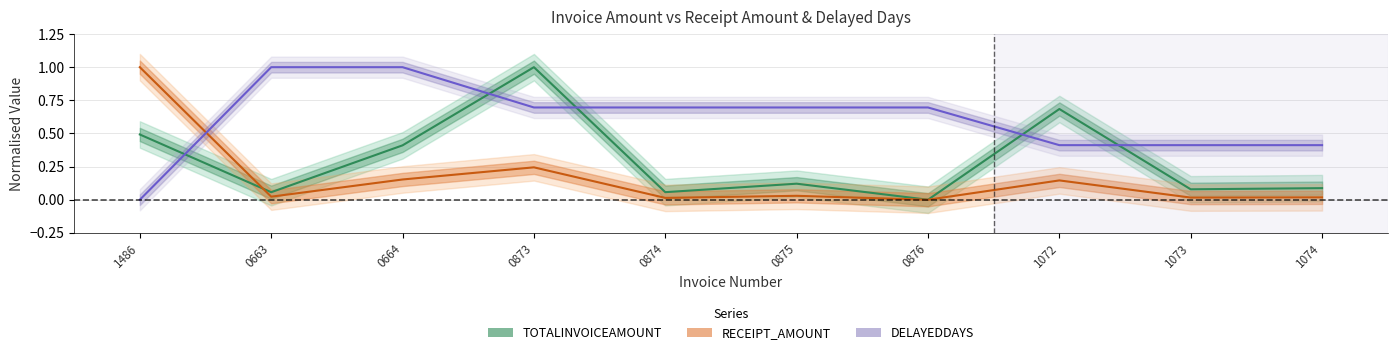

True or false: RECEIPT_AMOUNT and TOTALINVOICEAMOUNT intersect in this chart.

True